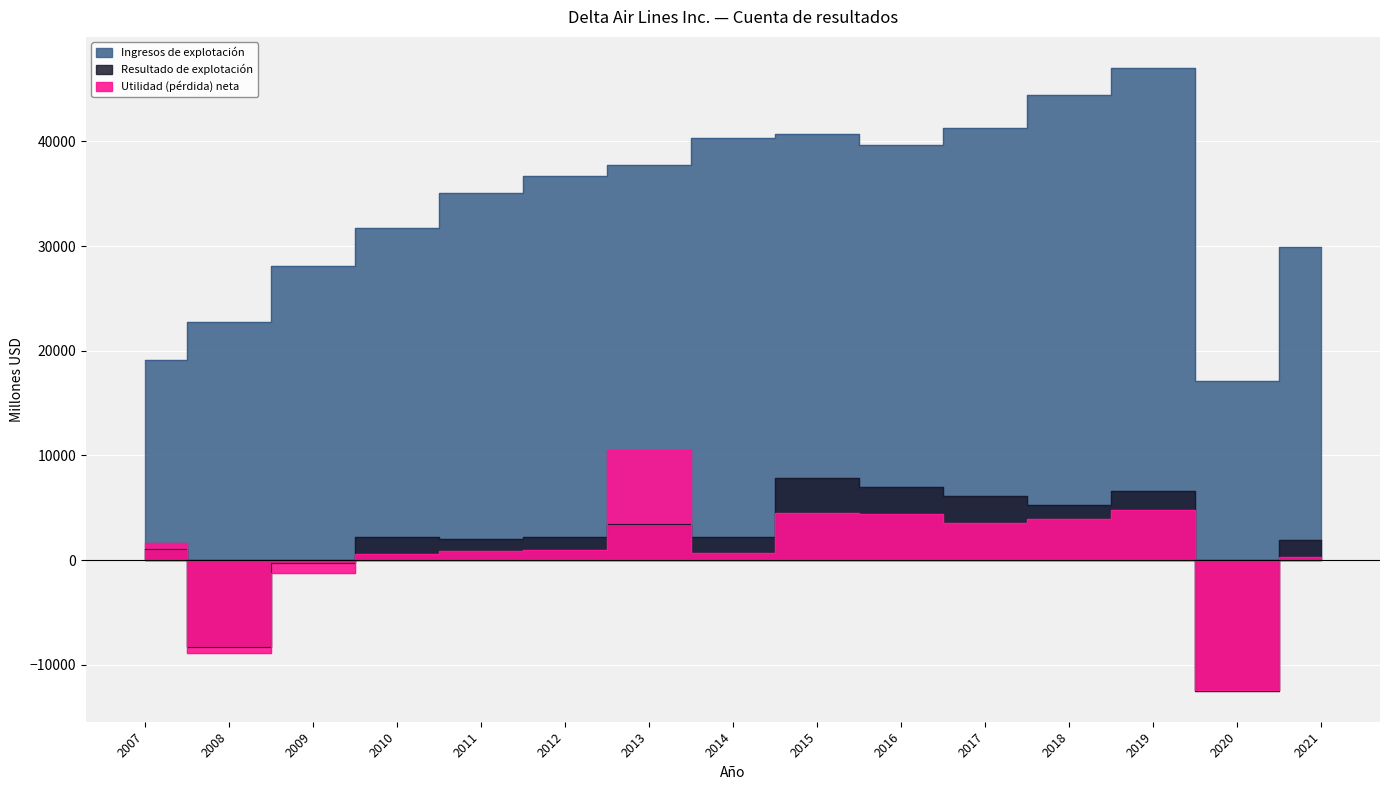

What is the maximum value shown in the chart?

47007